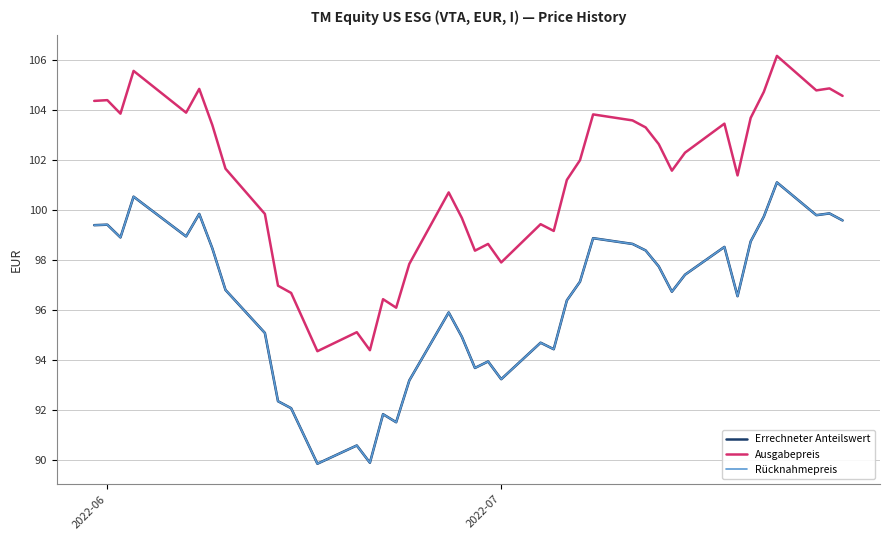

Is this an area chart (filled region under the line)?

No